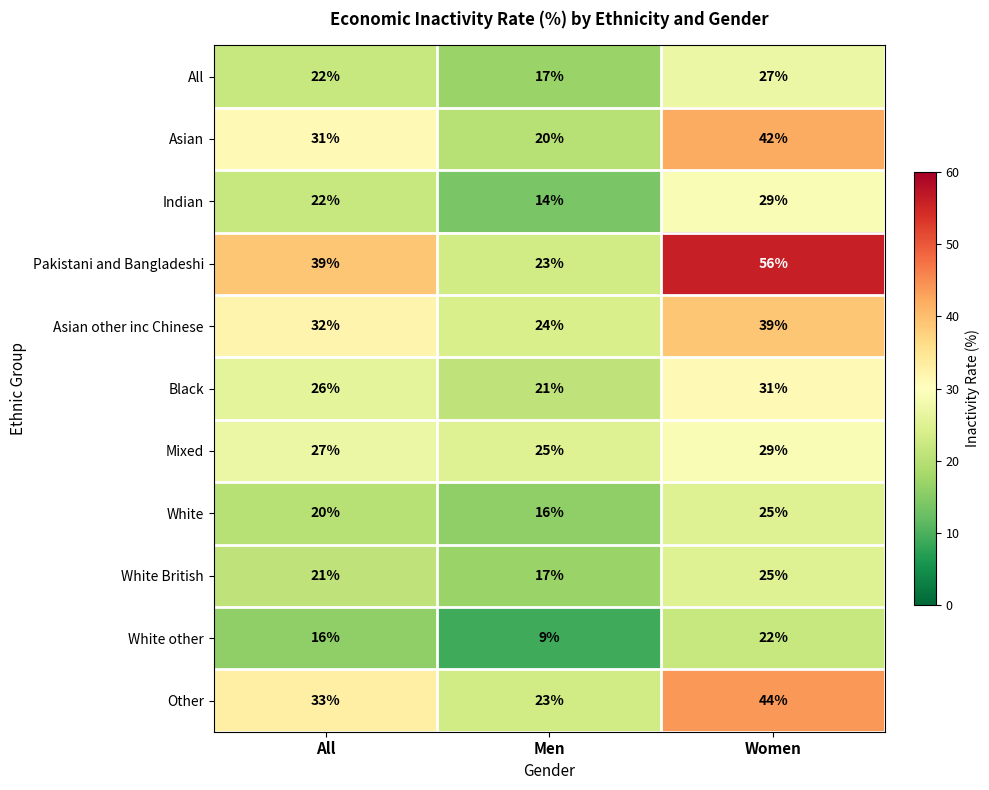

Between Men and Women, which series saw the biggest shift?

Pakistani and Bangladeshi